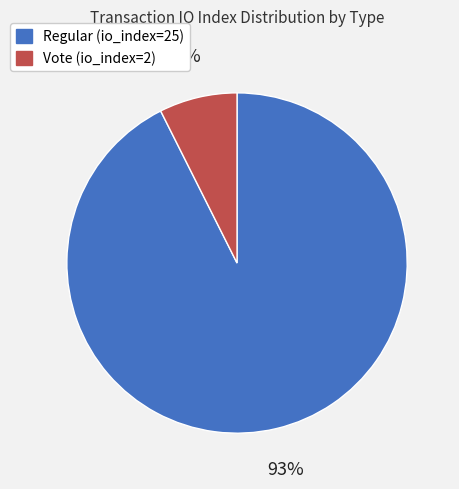

Is Vote (io_index=2) the majority of the pie?

No